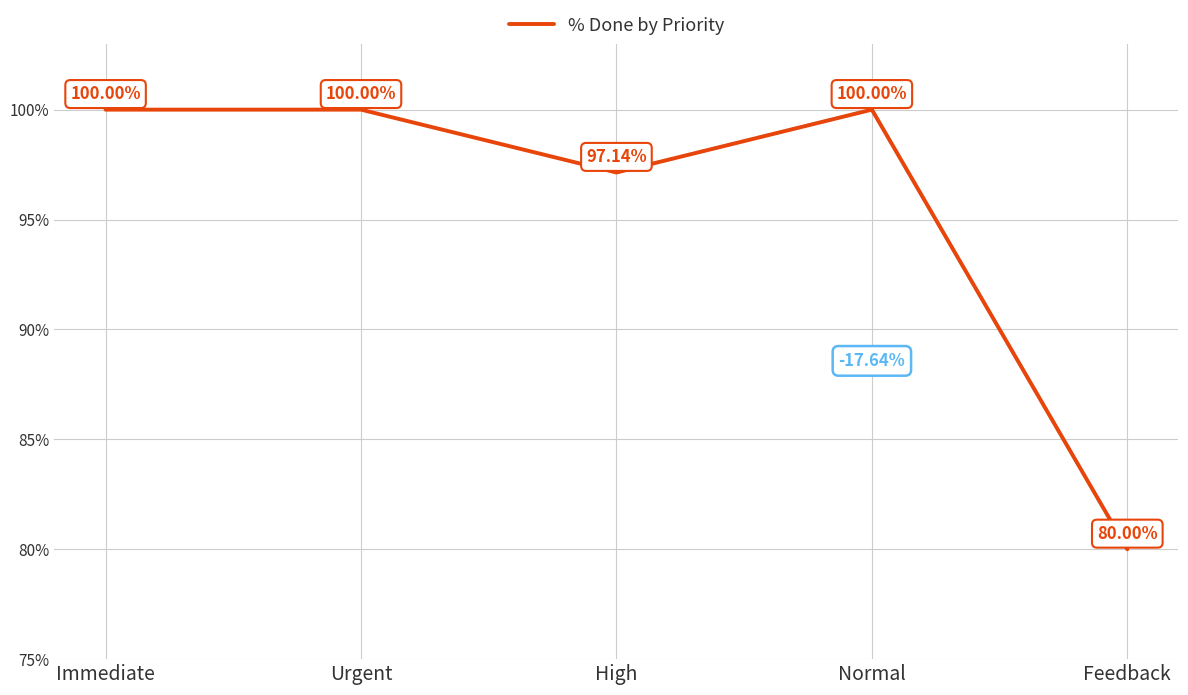

What is the difference between the second highest and second lowest values?

2.9